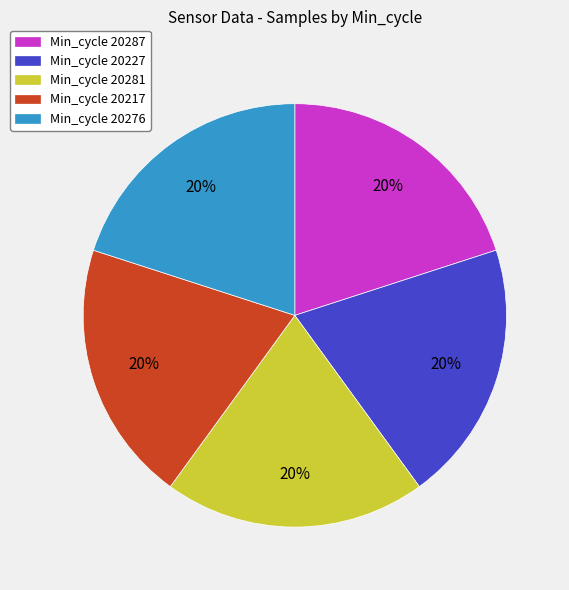

How many segments does this pie chart have?

5